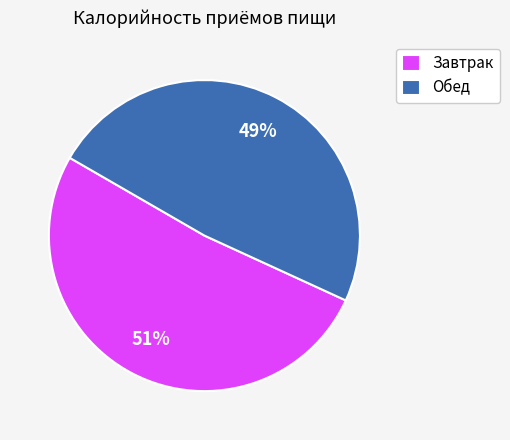

Is it true that Завтрак is 51% of the pie?

True